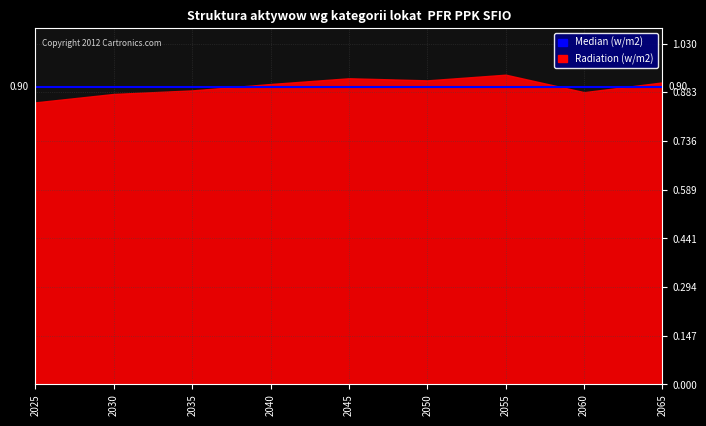

Is it true that Obligacje SP equals 0.2 at 2055?

False